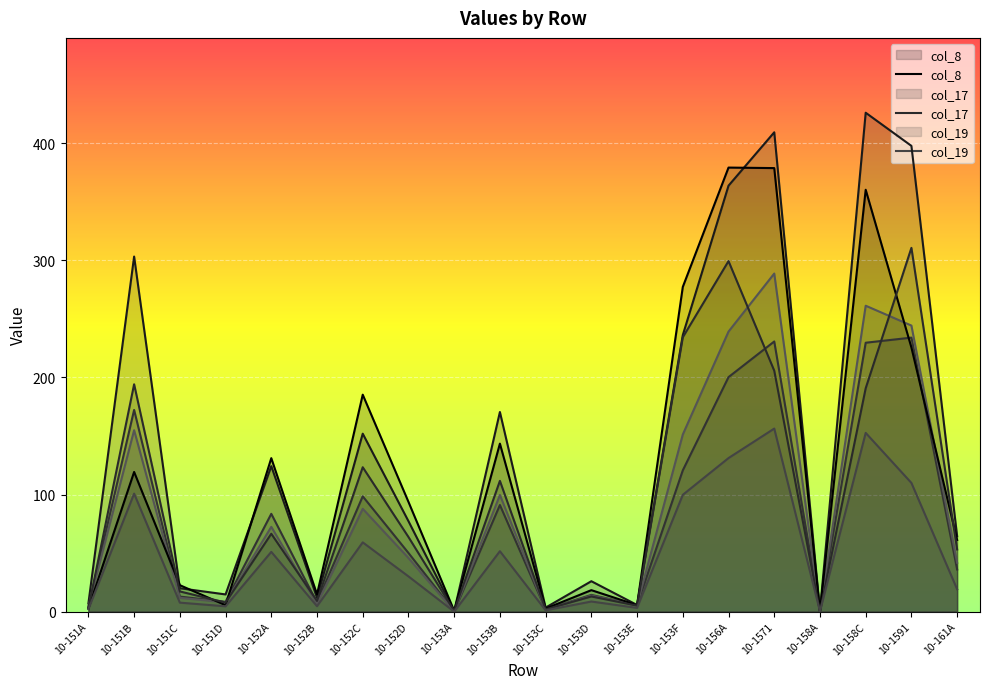

True or false: col_17 has a value of 4.8 at 10-151A.

False